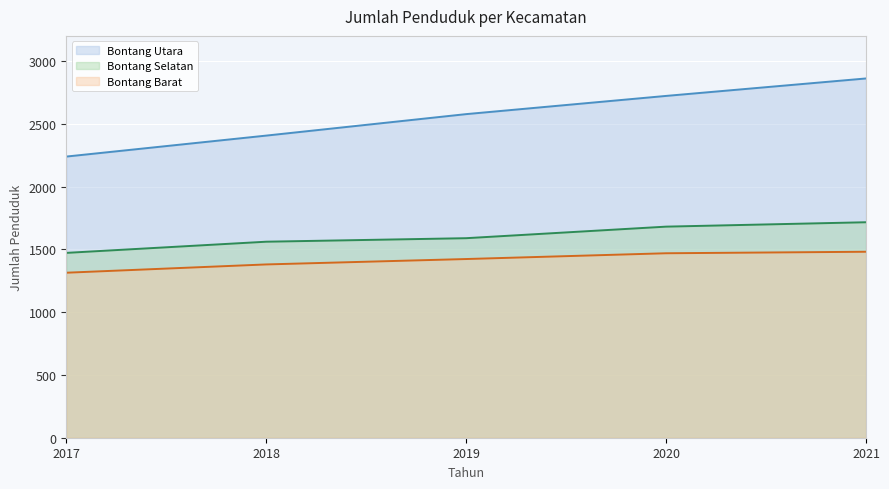

Where is Bontang Selatan nearest to the value 1594?

2019